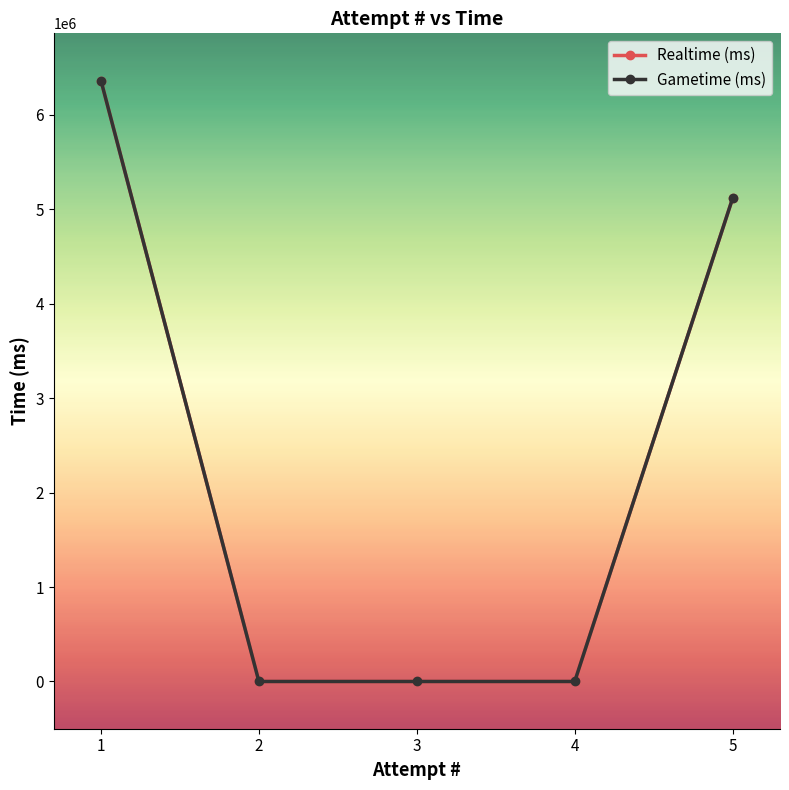

True or false: Gametime (ms) and Realtime (ms) intersect in this chart.

False